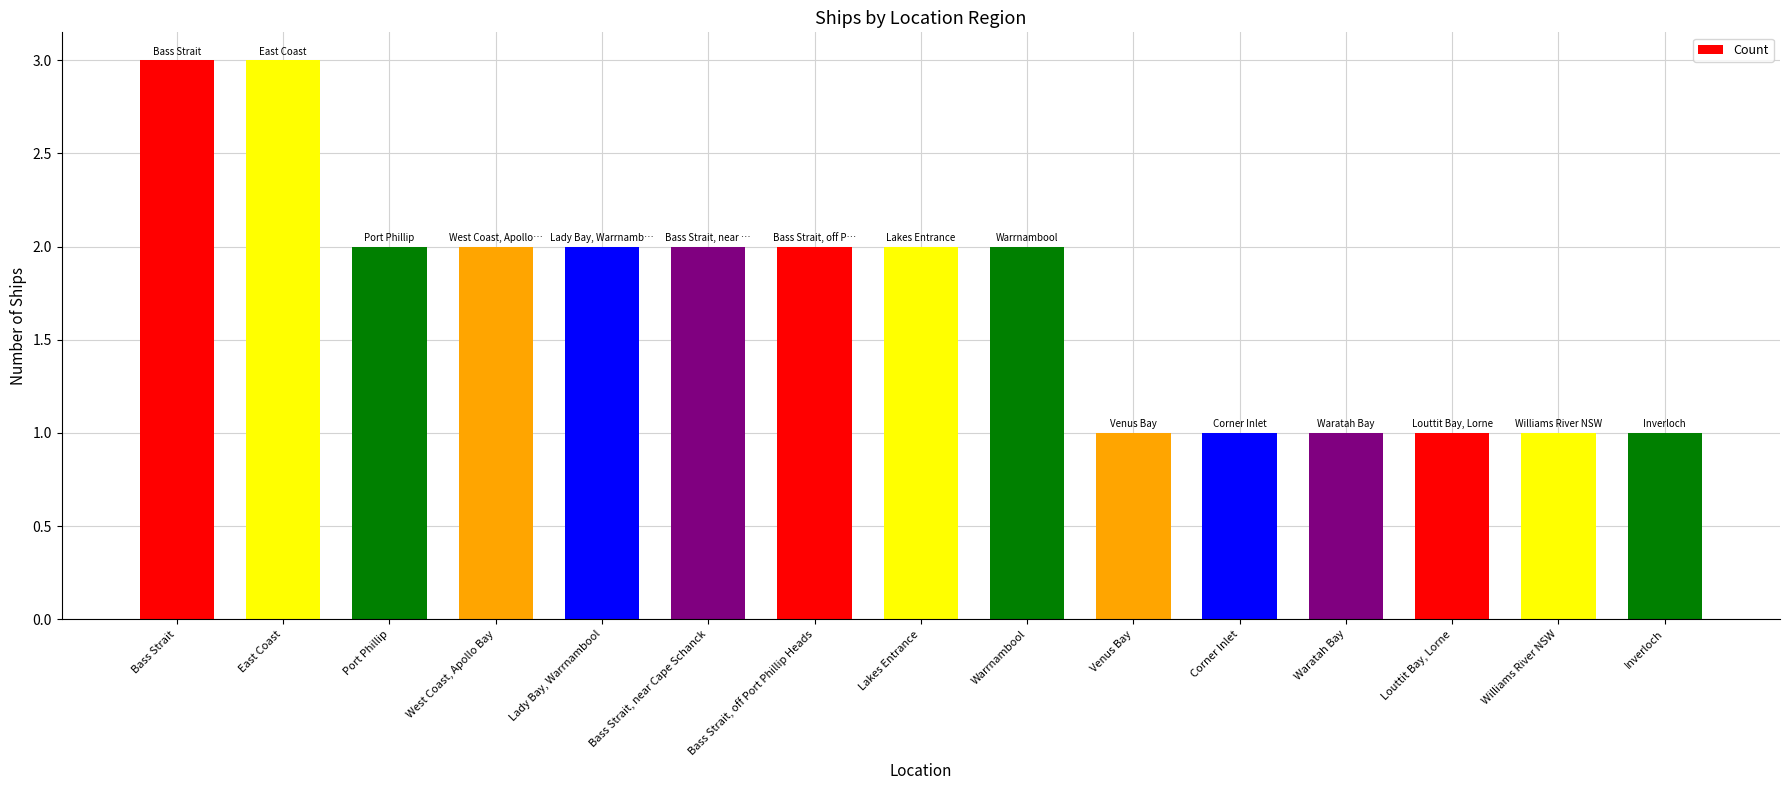

What position from the right is Bass Strait, near Cape Schanck?

10